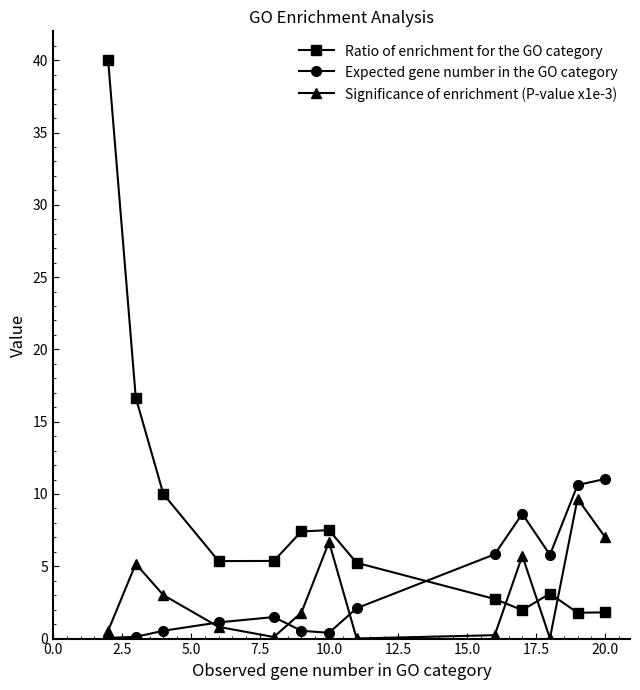

List the series in order of their peak value, highest first.

Ratio of enrichment for the GO category, Expected gene number in the GO category, Significance of enrichment (P-value x1e-3)